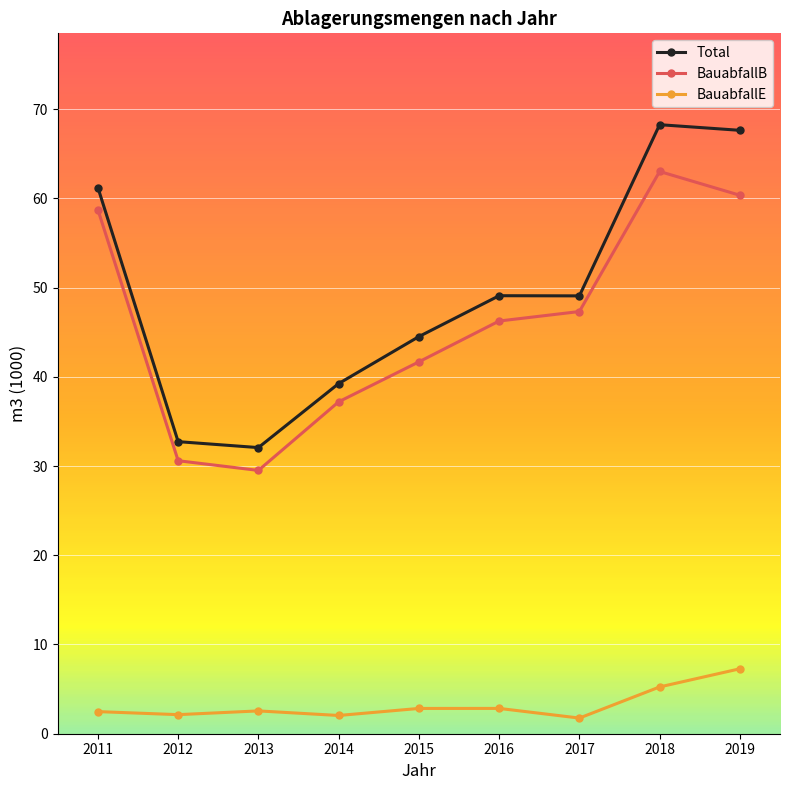

At 2014, list the series in order from smallest to largest.

BauabfallE, BauabfallB, Total